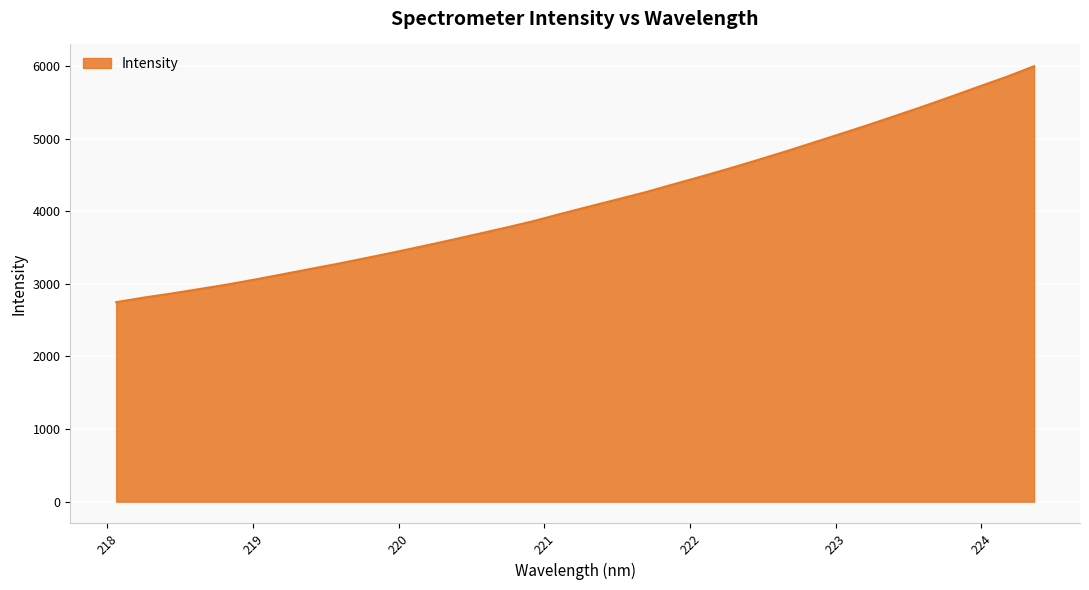

What is the difference between the second highest and minimum values?

3102.1